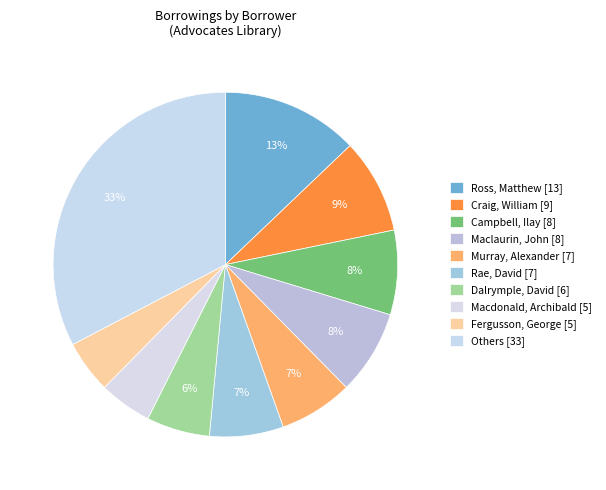

How many slices are in this pie chart?

10